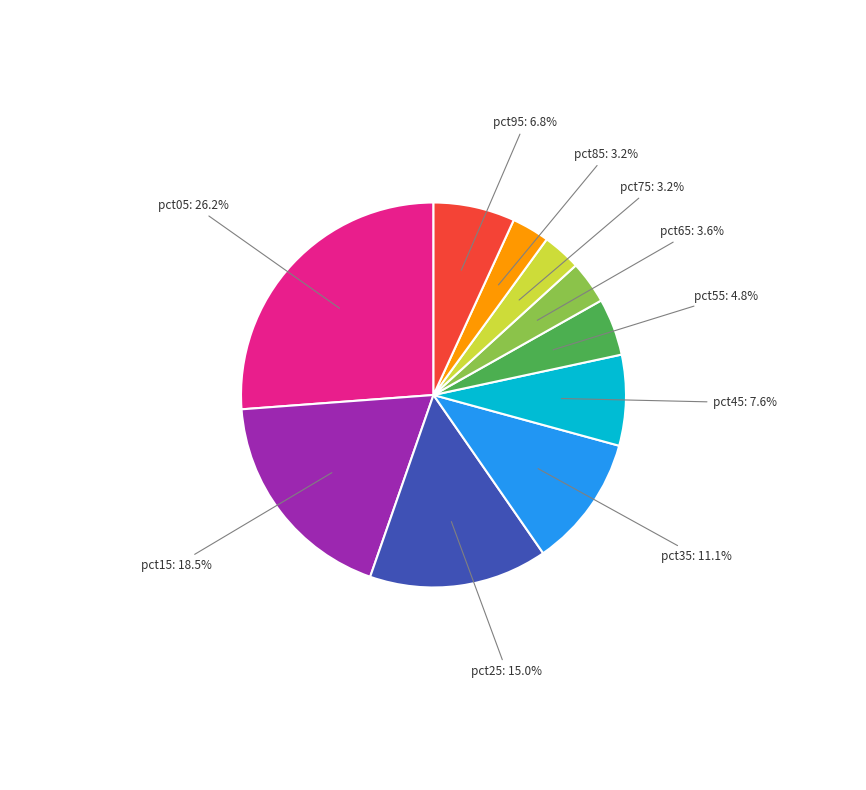

Which has a higher value, pct25 or pct75?

pct25